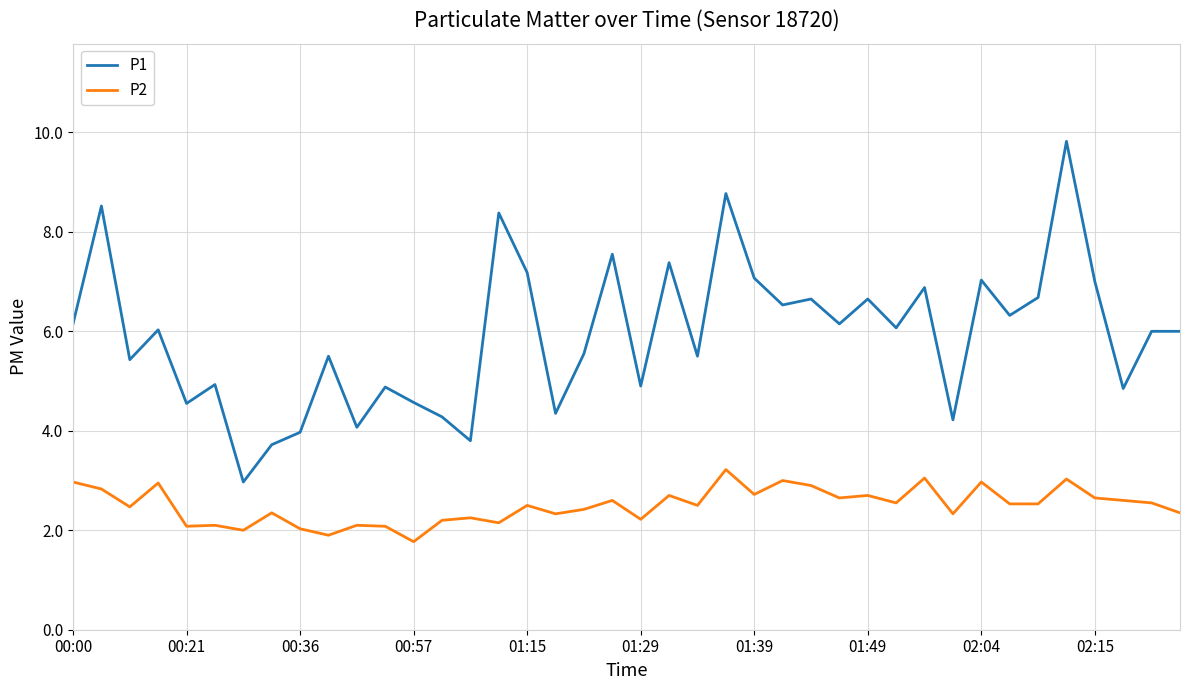

What is the maximum value for P1?

9.8